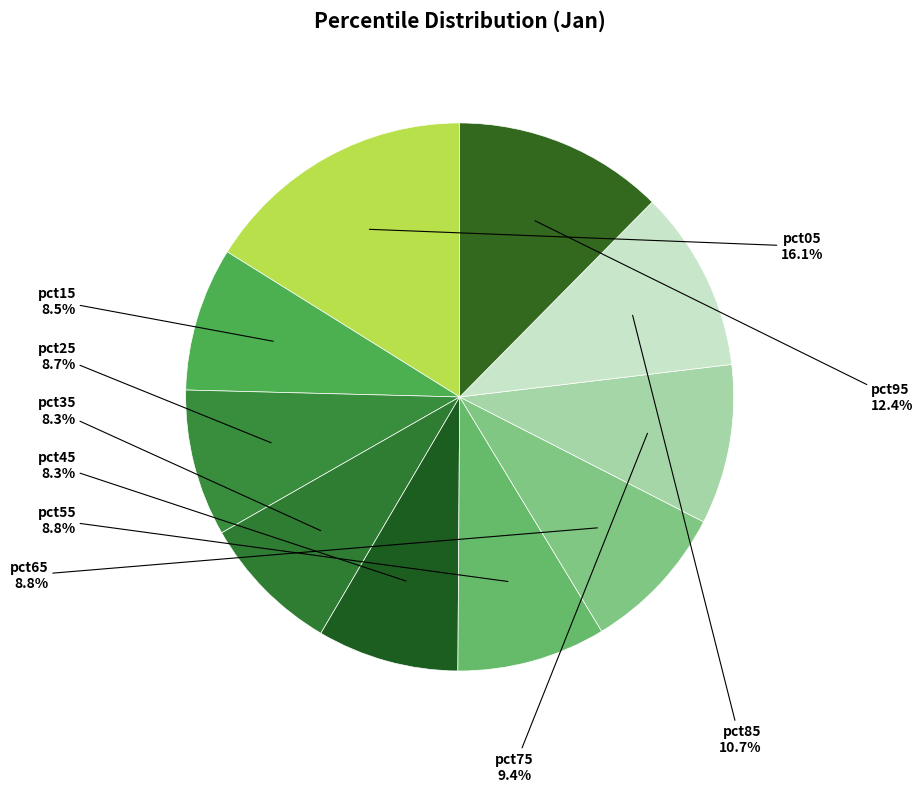

To the nearest percent, what is the combined percentage of pct25 and pct75?

18%